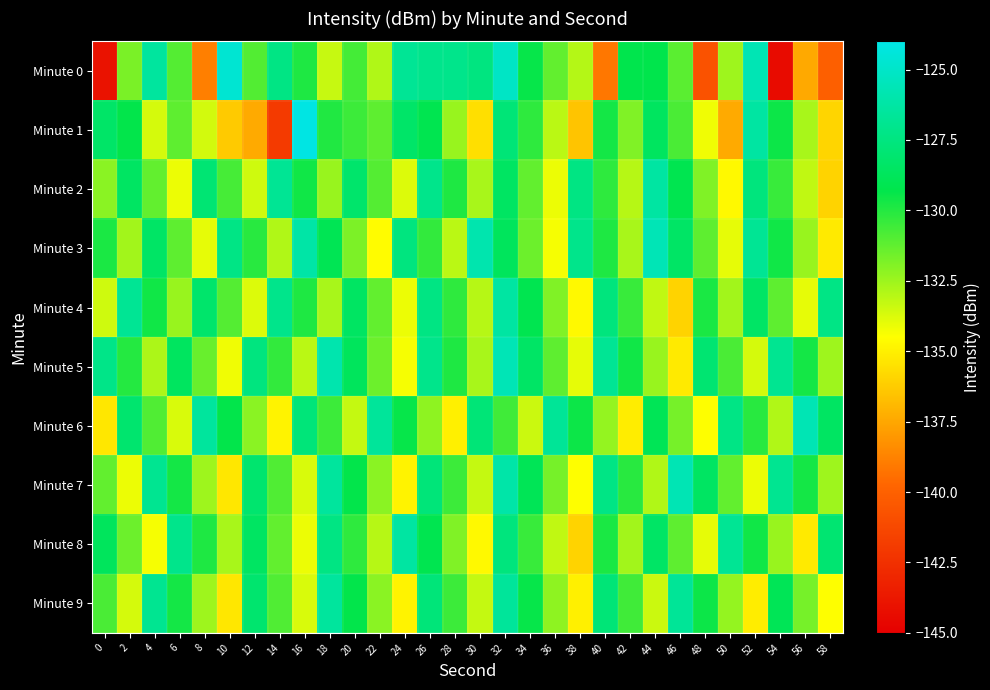

What is the difference between the highest and lowest values at 46?

10.3